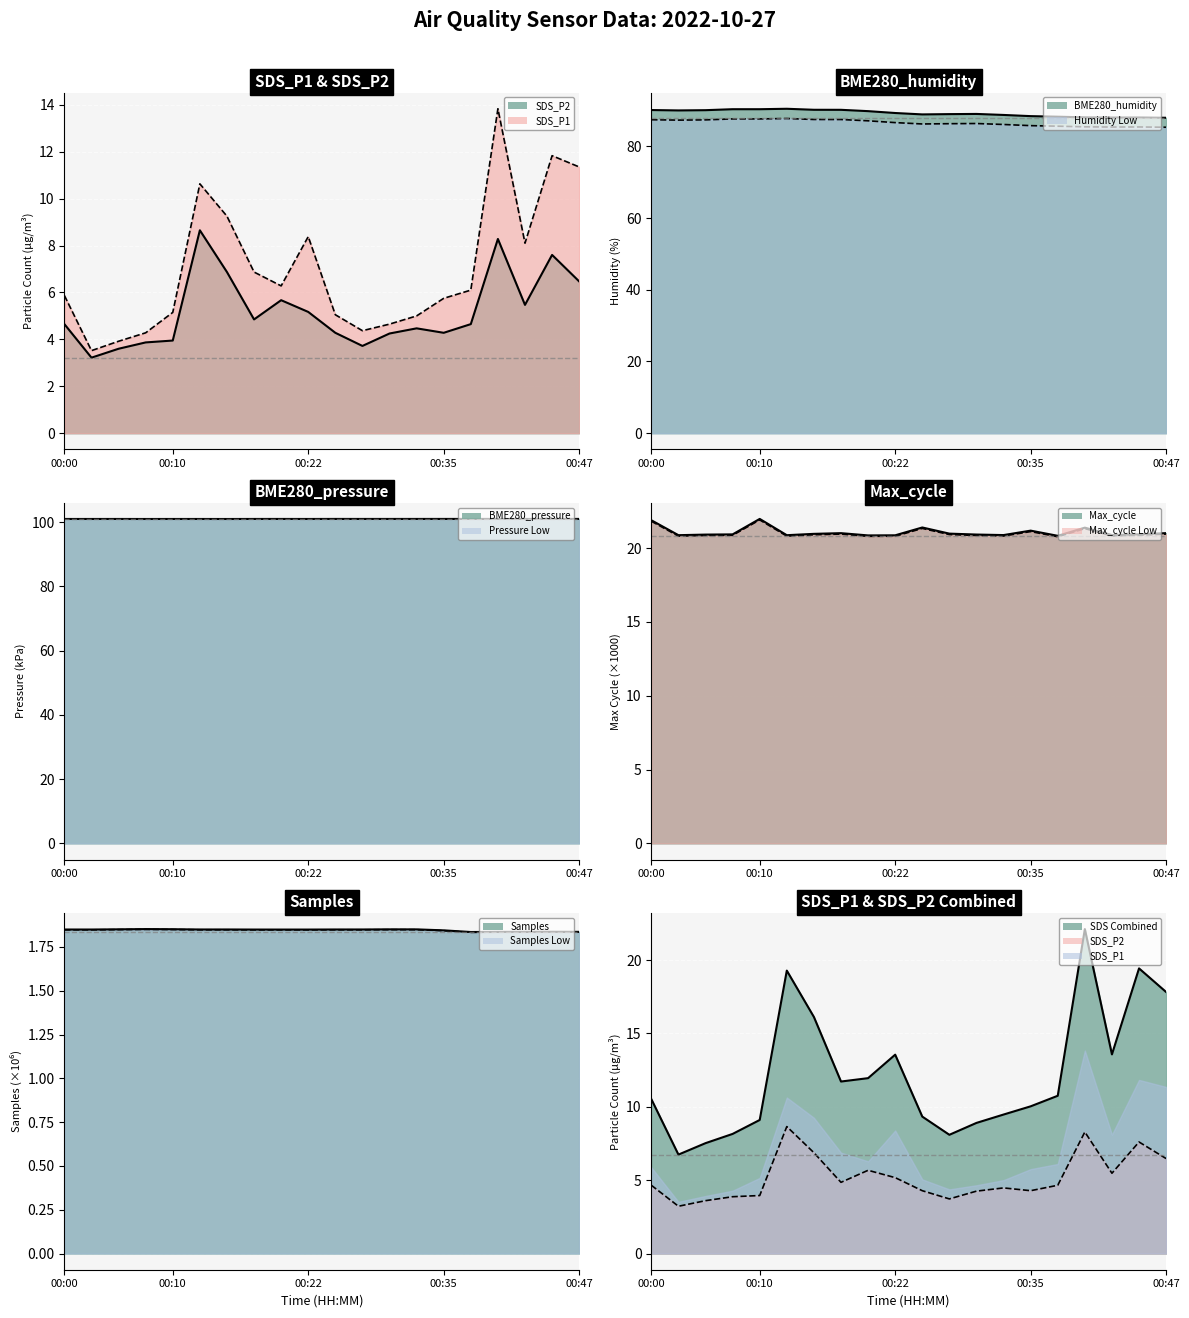

What is the maximum value shown in the chart?

101.0